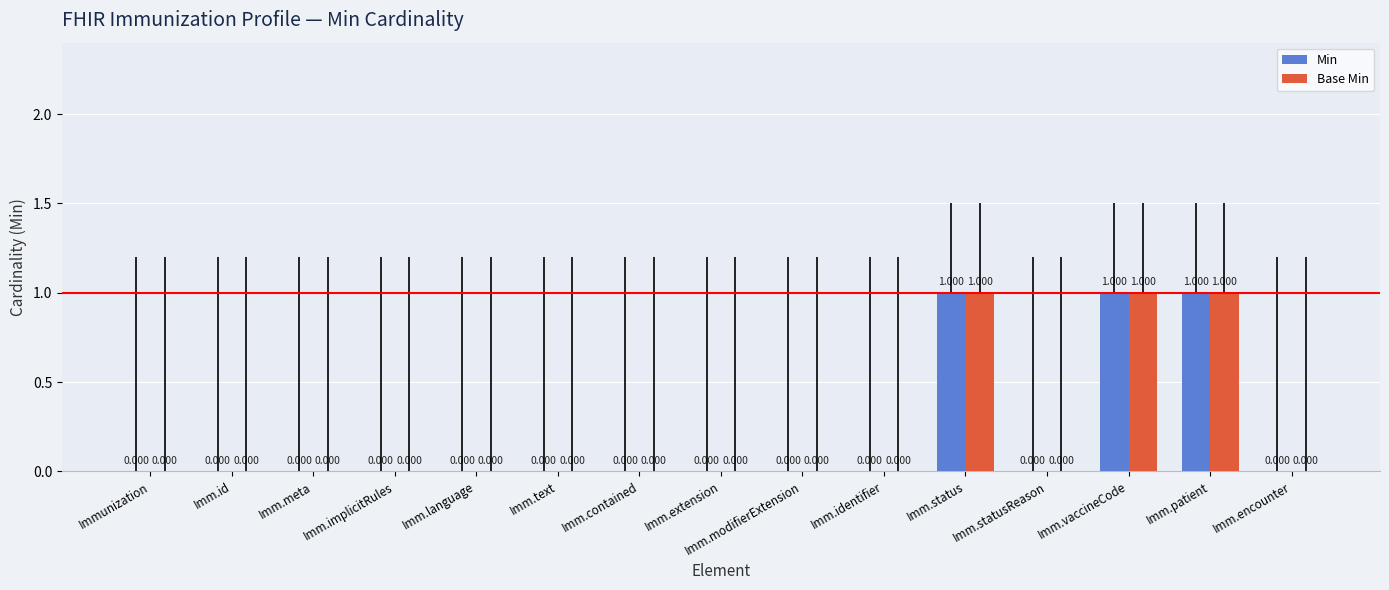

Is the value of Min at Imm.id greater than the value of Base Min at Imm.vaccineCode?

No